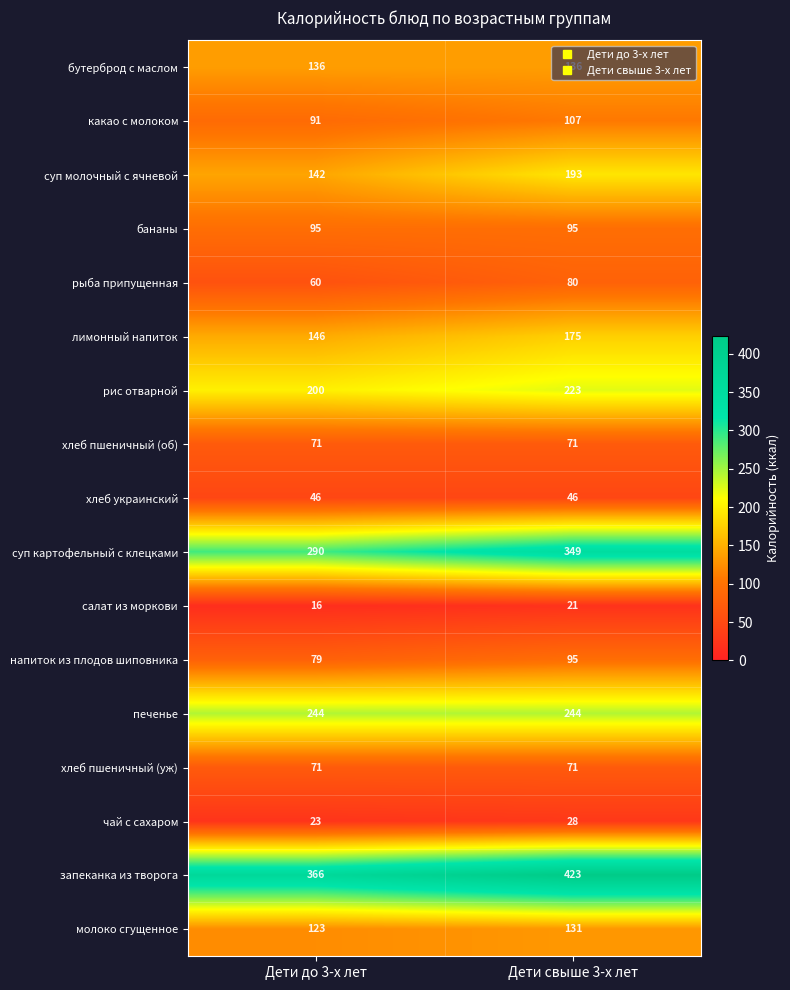

What is the sum of all рыба припущенная values?

140